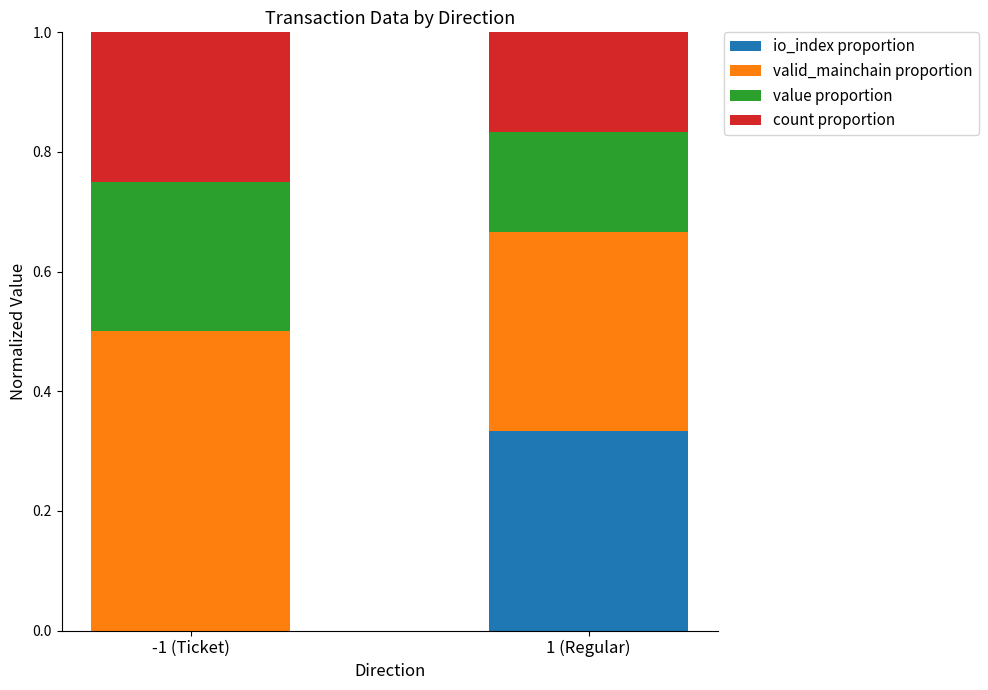

Which category has the highest value in the io_index proportion series?

1 (Regular)